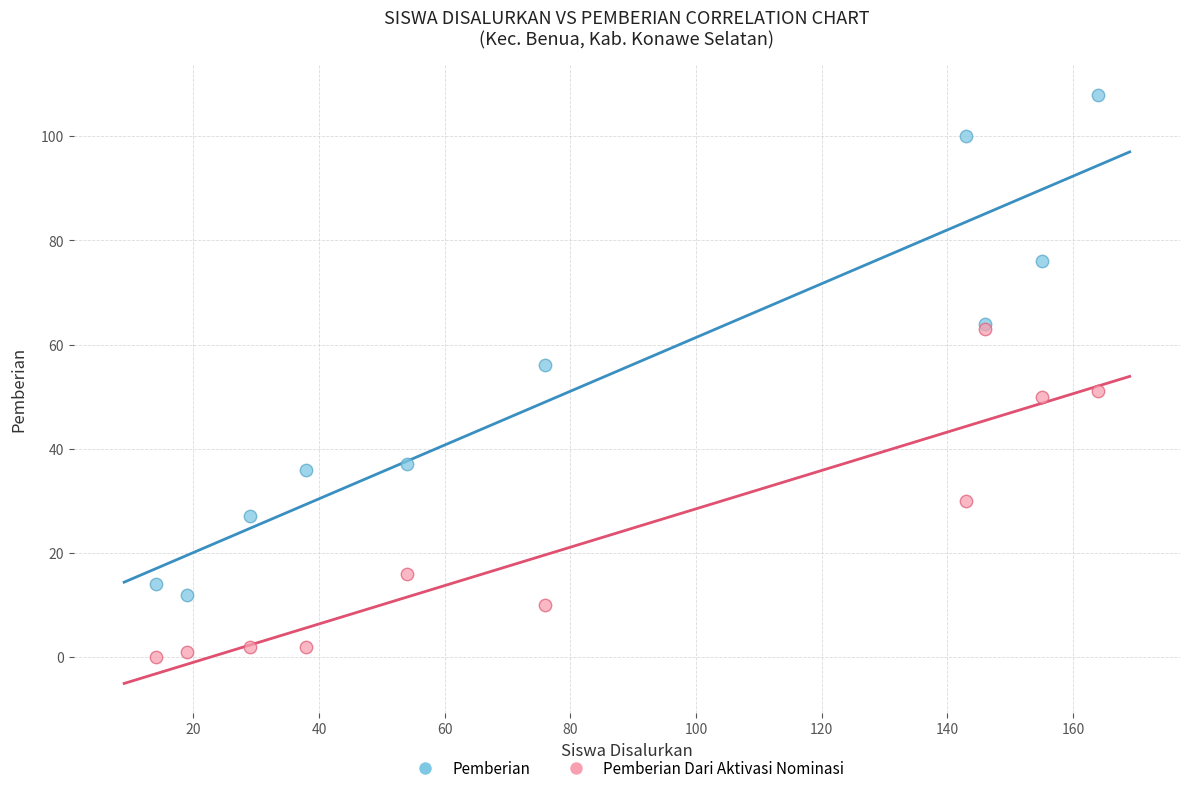

Which series has the largest Y range (max minus min)?

Pemberian